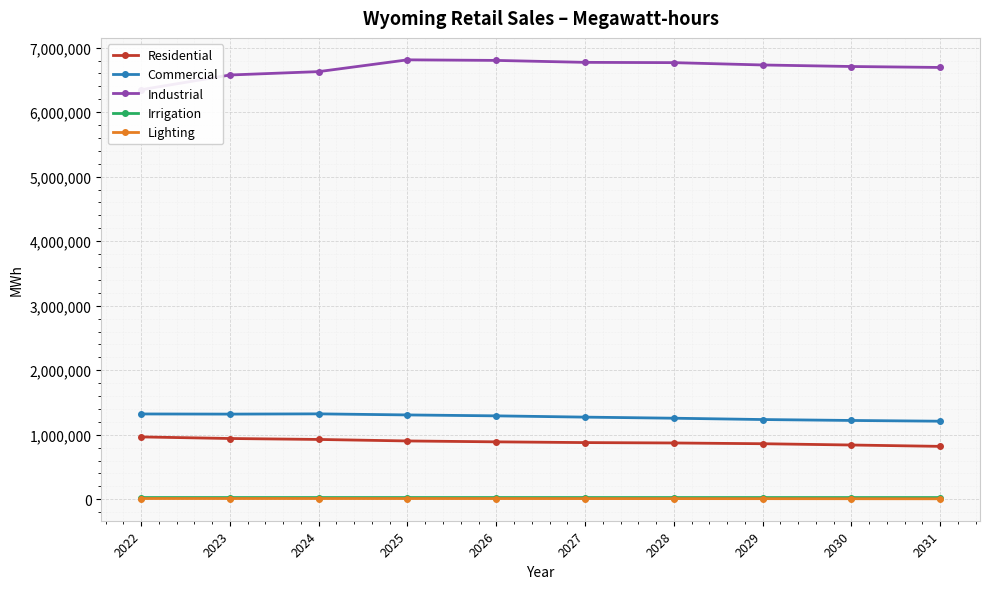

True or false: Lighting and Commercial intersect in this chart.

False